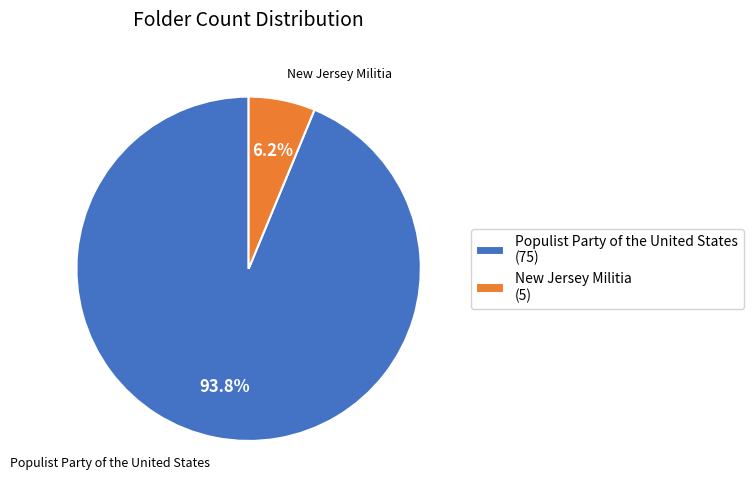

How many segments does this pie chart have?

2